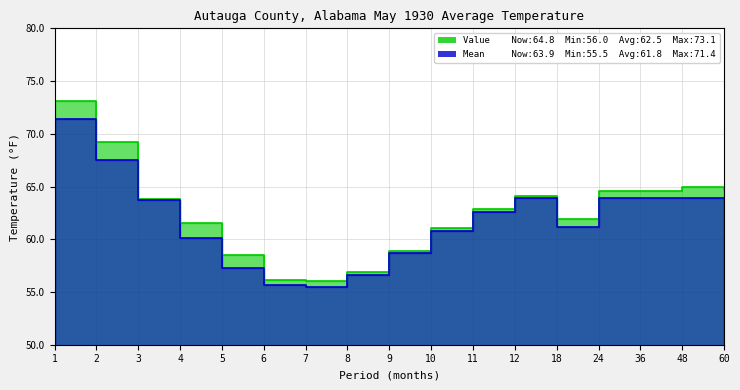

What is the approximate value of 1901-2000 Mean at 24?

63.9